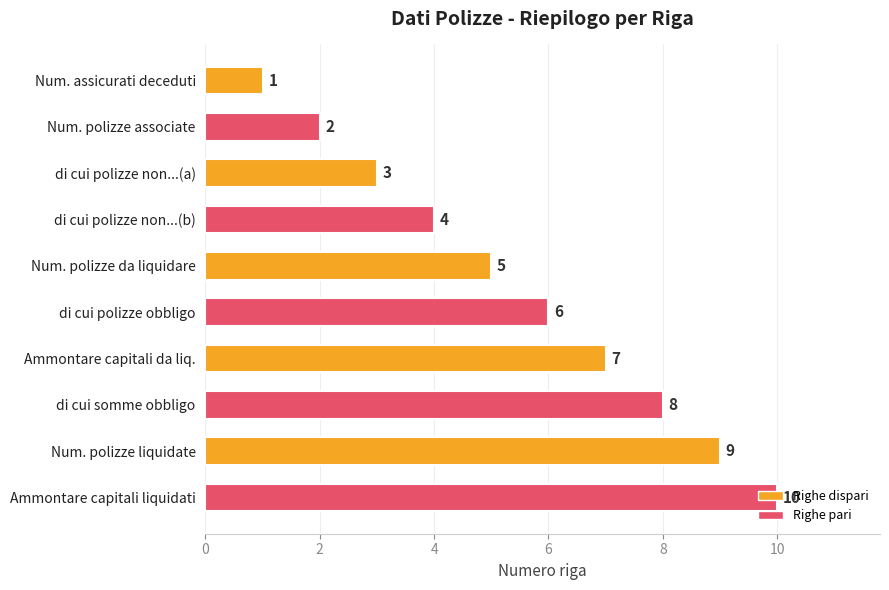

What is the difference between the maximum and minimum values?

9